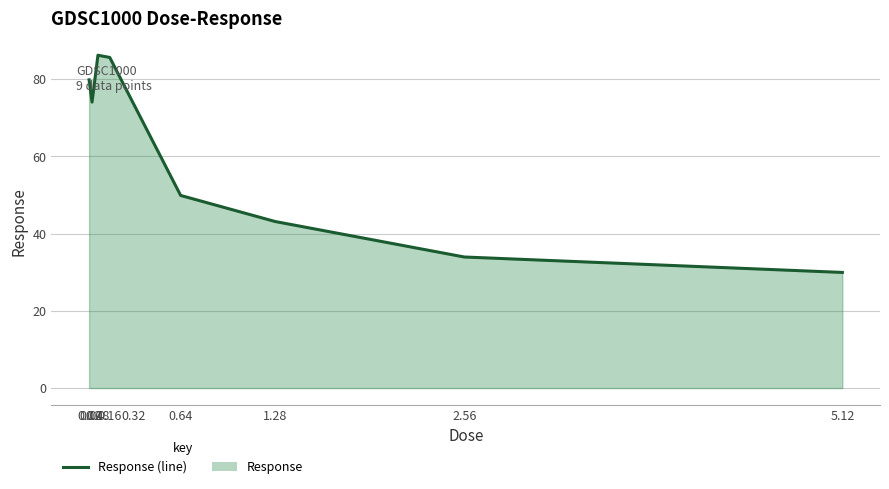

At which category does the data reach its first local valley?

0.04